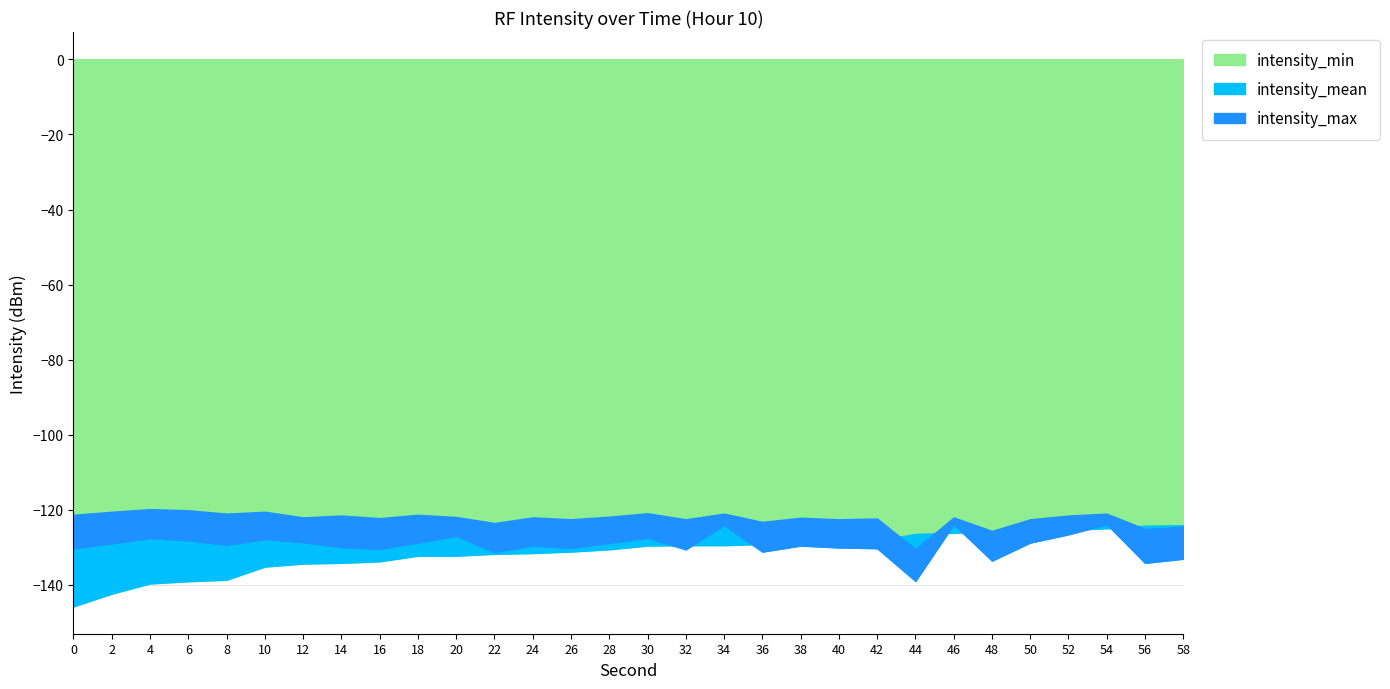

Where does the intensity_mean series first go above -129?

2